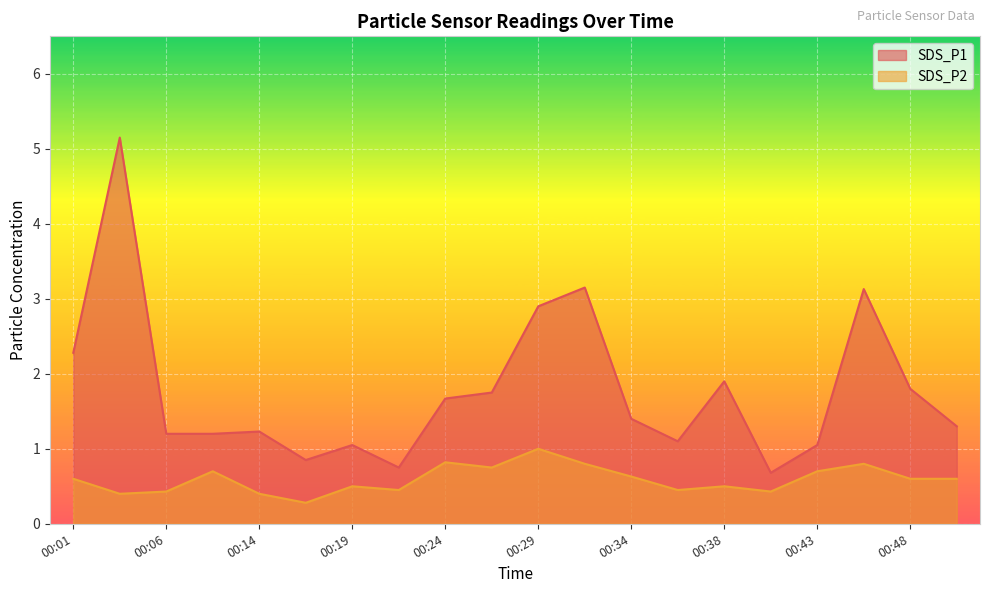

Reading right to left, transcribe all the data shown in this chart.

SDS_P1: 00:51=1.3	00:48=1.8	00:46=3.1	00:43=1.1	00:41=0.7	00:38=1.9	00:36=1.1	00:34=1.4	00:31=3.1	00:29=2.9	00:26=1.8	00:24=1.7	00:21=0.8	00:19=1.1	00:16=0.8	00:14=1.2	00:08=1.2	00:06=1.2	00:03=5.2	00:01=2.3
SDS_P2: 00:51=0.6	00:48=0.6	00:46=0.8	00:43=0.7	00:41=0.4	00:38=0.5	00:36=0.5	00:34=0.6	00:31=0.8	00:29=1.0	00:26=0.8	00:24=0.8	00:21=0.5	00:19=0.5	00:16=0.3	00:14=0.4	00:08=0.7	00:06=0.4	00:03=0.4	00:01=0.6